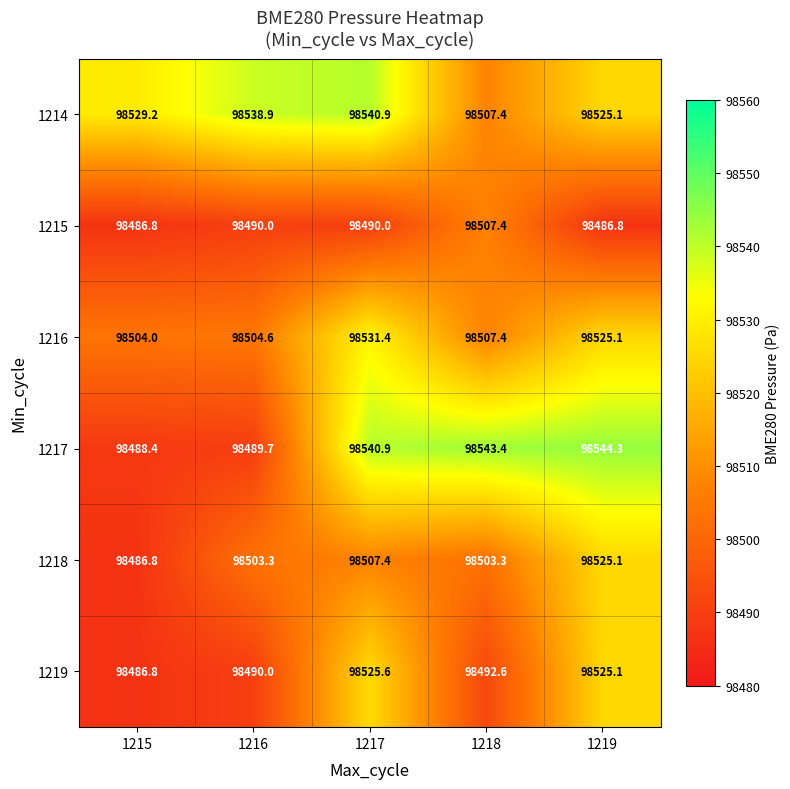

Reading left to right, transcribe all the data shown in this chart.

1214: 98529.2	98538.9	98540.9	98507.4	98525.1
1215: 98486.8	98490.0	98490.0	98507.4	98486.8
1216: 98504.0	98504.6	98531.4	98507.4	98525.1
1217: 98488.4	98489.7	98540.9	98543.4	98544.3
1218: 98486.8	98503.3	98507.4	98503.3	98525.1
1219: 98486.8	98490.0	98525.6	98492.6	98525.1